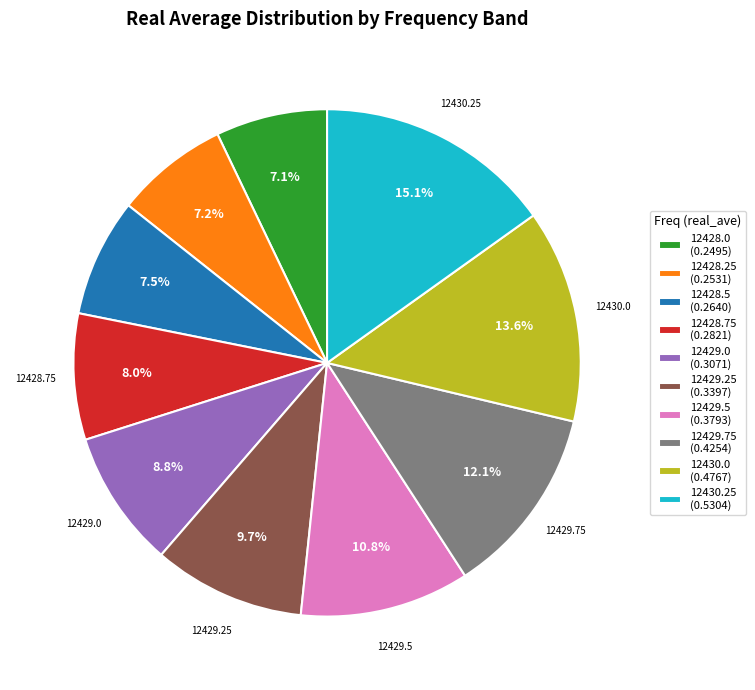

Do 12430.0 (0.4767) and 12428.0 (0.2495) together represent more than half of the pie?

No